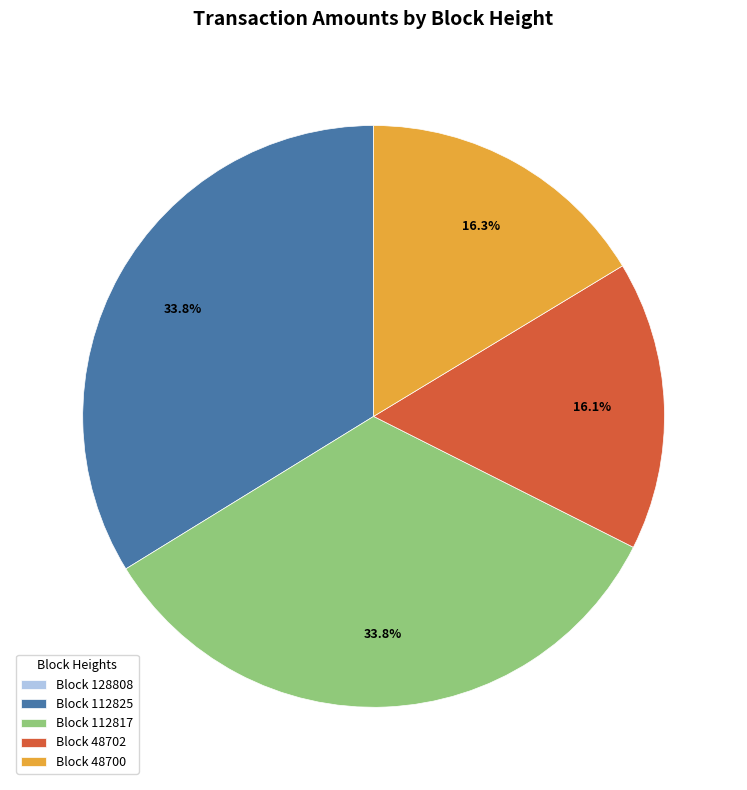

To the nearest percent, what is the average slice percentage?

20%